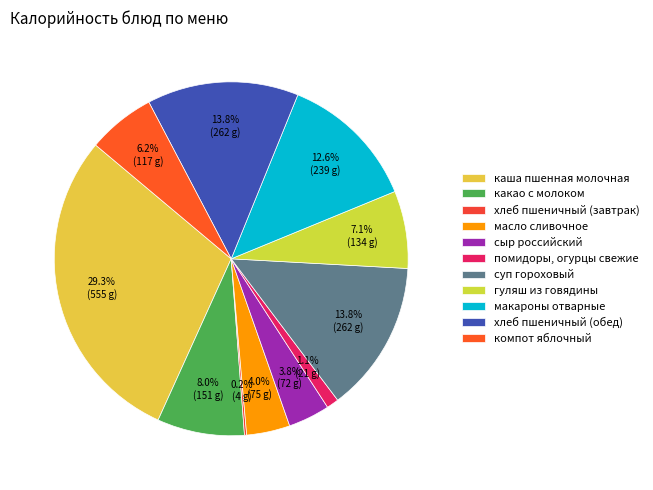

Is it true that сыр российский is 4% of the pie?

True